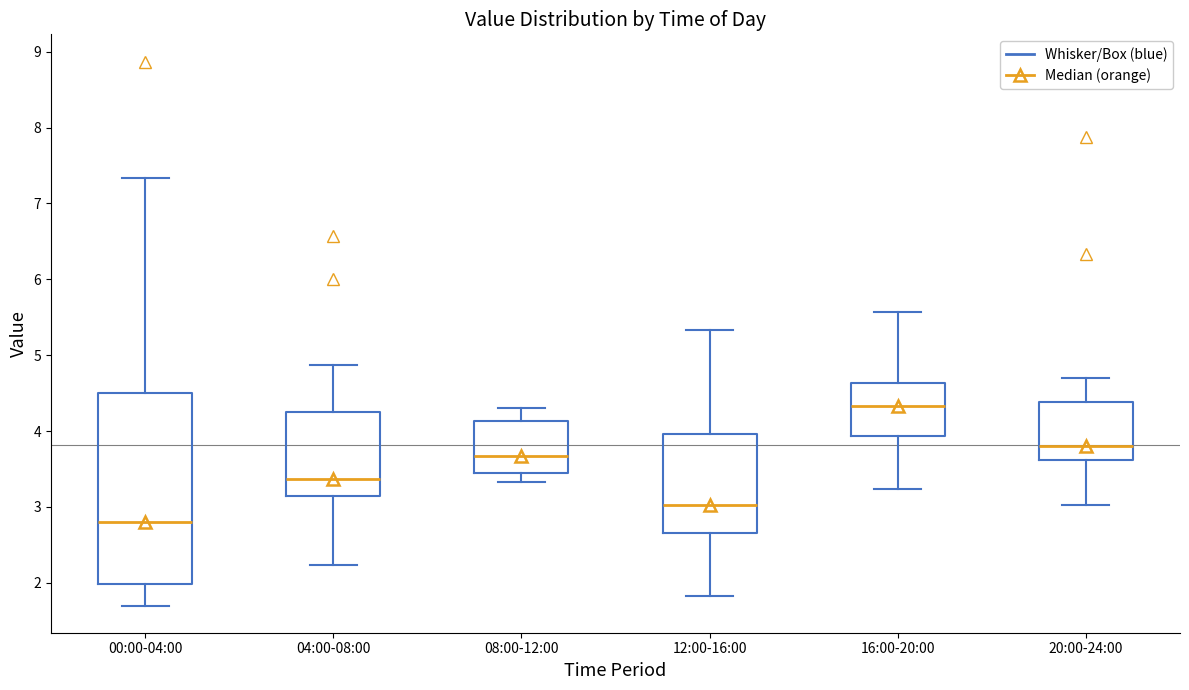

Reading left to right, transcribe this box plot: for each box, give where its median line is, the range the box spans, and where its two whiskers end, as read against the y-axis. The values are not printed on the chart, so give them approximately, as read against the axis.

00:00-04:00: median 2.8, box 2.0 to 4.5, whiskers 1.7 to 7.3
04:00-08:00: median 3.4, box 3.2 to 4.3, whiskers 2.2 to 4.9
08:00-12:00: median 3.7, box 3.5 to 4.1, whiskers 3.3 to 4.3
12:00-16:00: median 3.0, box 2.7 to 4.0, whiskers 1.8 to 5.3
16:00-20:00: median 4.3, box 3.9 to 4.6, whiskers 3.2 to 5.6
20:00-24:00: median 3.8, box 3.6 to 4.4, whiskers 3.0 to 4.7